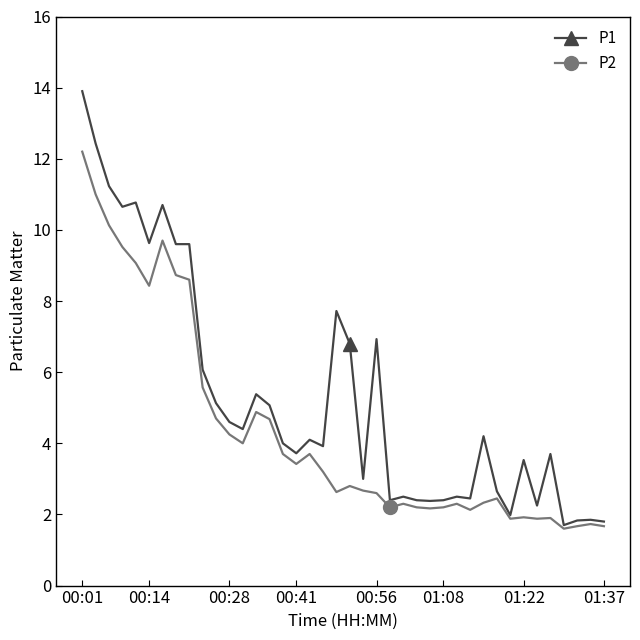

True or false: P1 has more than 2 points higher than both neighbors.

True